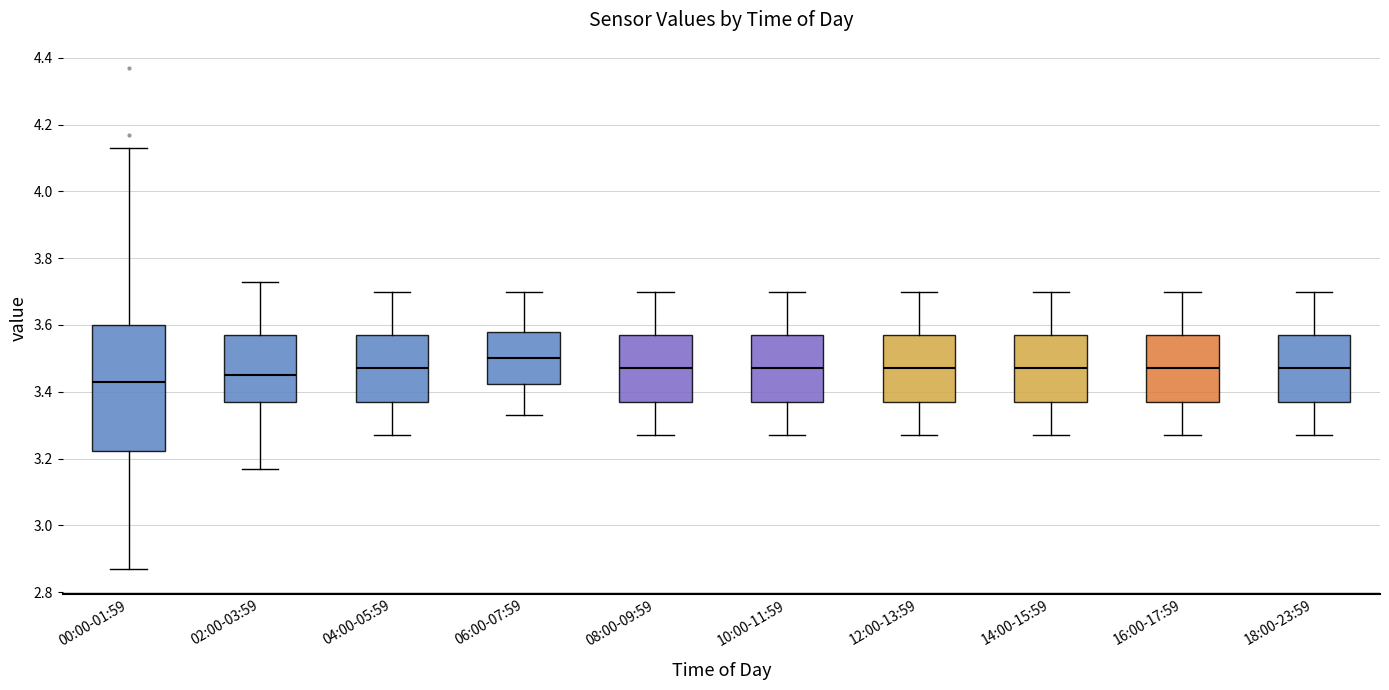

Which box is the tallest, from its lower edge to its upper edge?

00:00-01:59